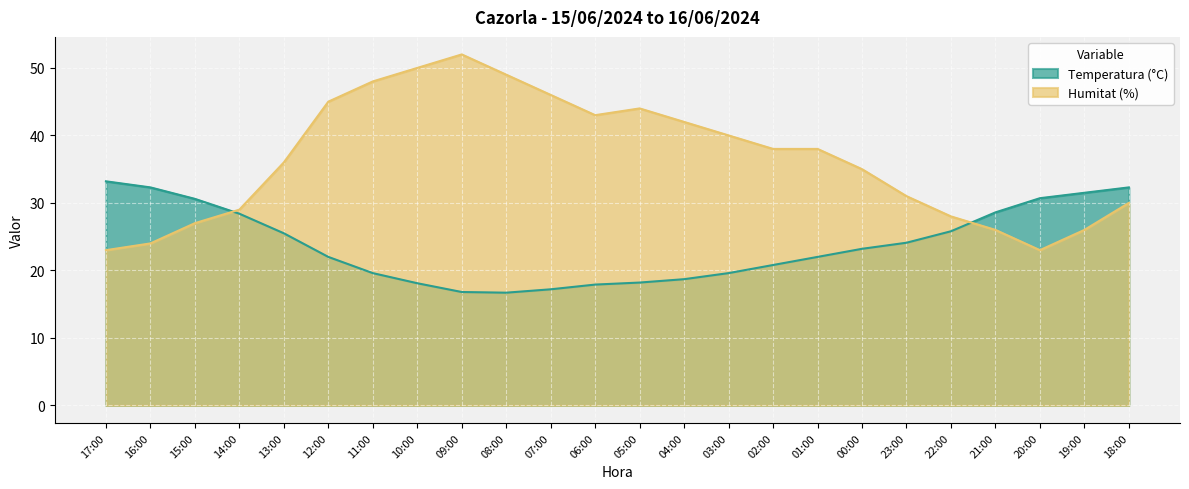

Between 13:00 and 01:00, which series saw the biggest shift?

Temperatura (°C)